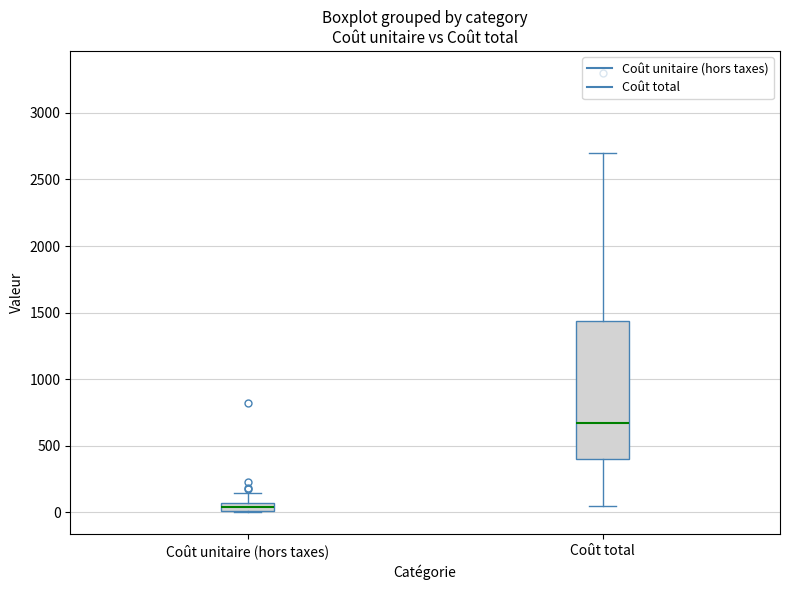

Which box's median line is the highest?

Coût total